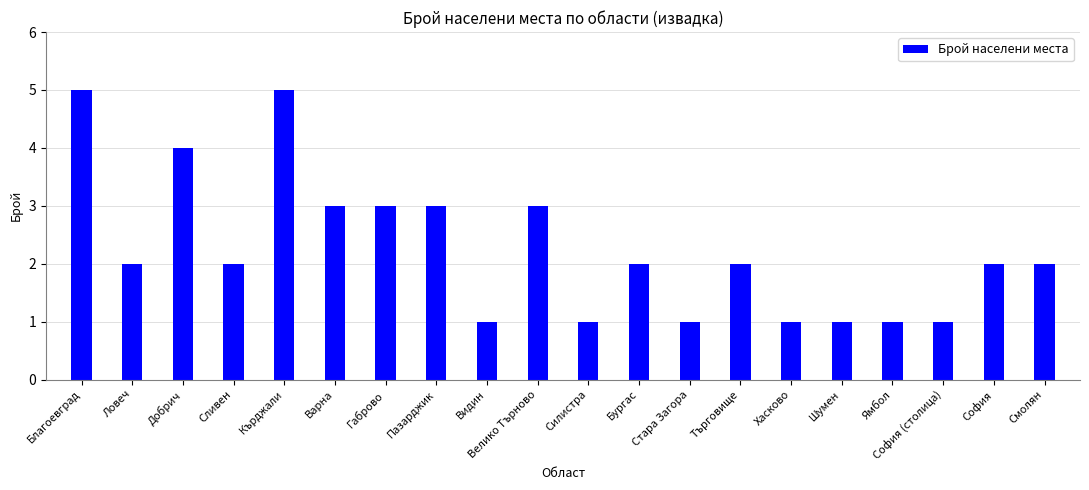

True or false: the data shows 1 at София (столица).

True